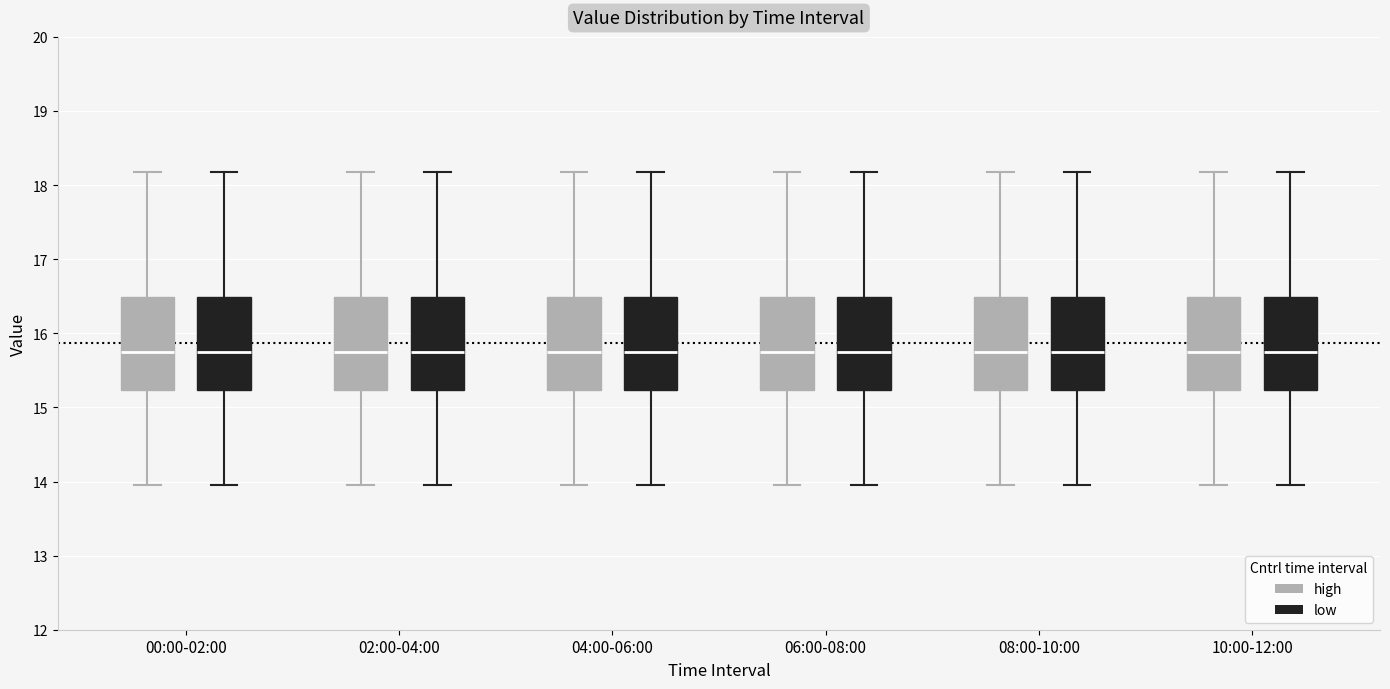

Where is the upper edge of the box for 10:00-12:00 (low) on the y-axis? The values are not printed on the chart, so give them approximately, as read against the axis.

16.5